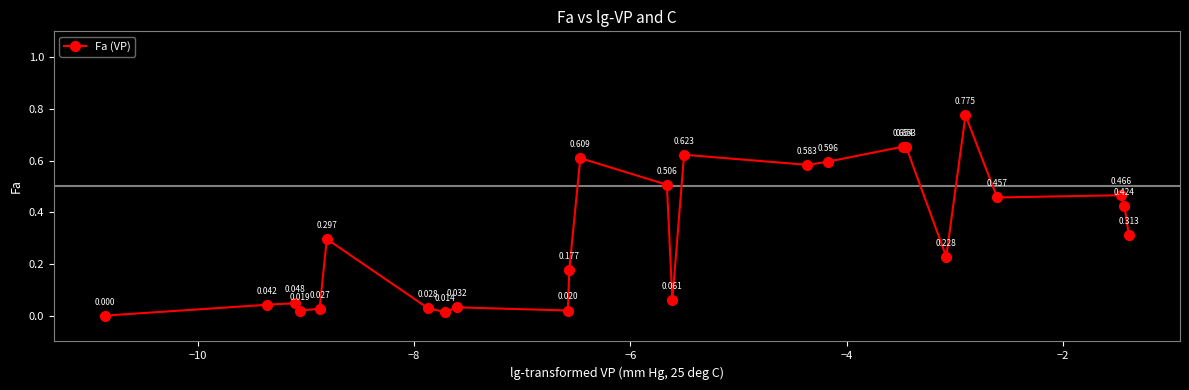

How many interior local valleys (lower than both neighbors) does the data have?

7